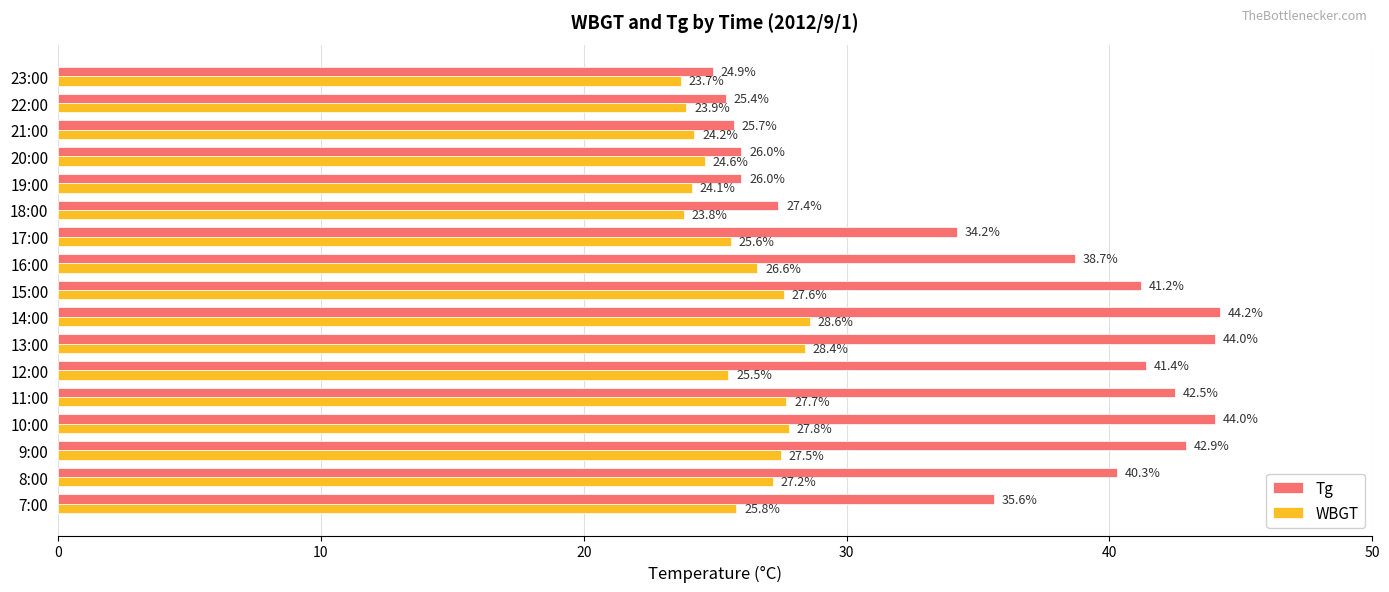

Which series has the largest range (max minus min)?

Tg